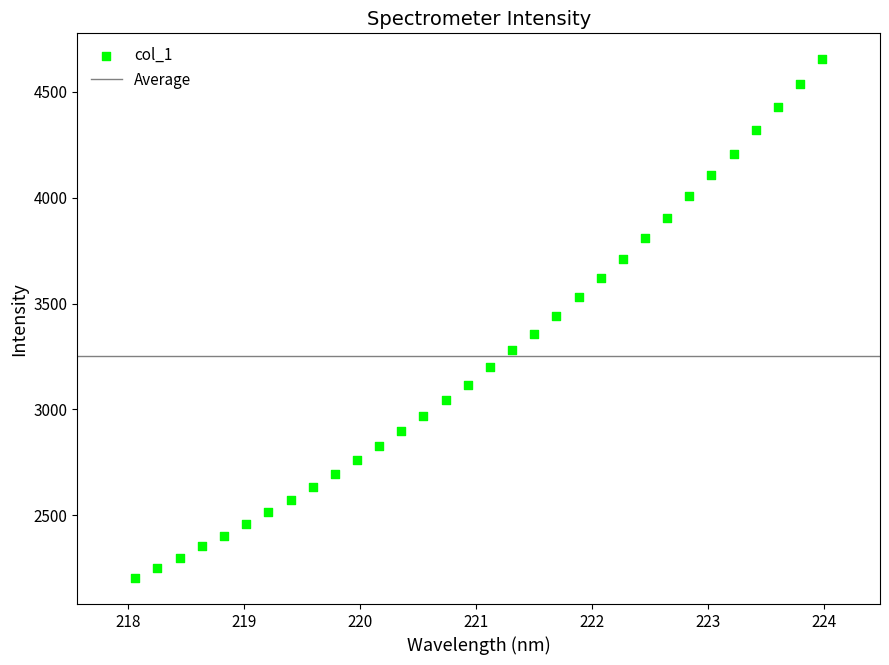

What is the range of X values (max minus min)?

5.9